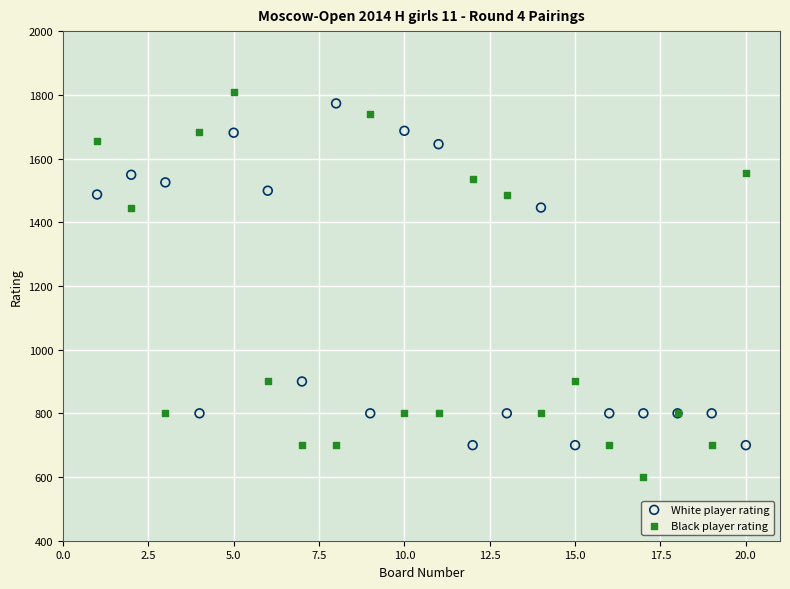

What is the X range (max minus min) for the scatter plot?

19